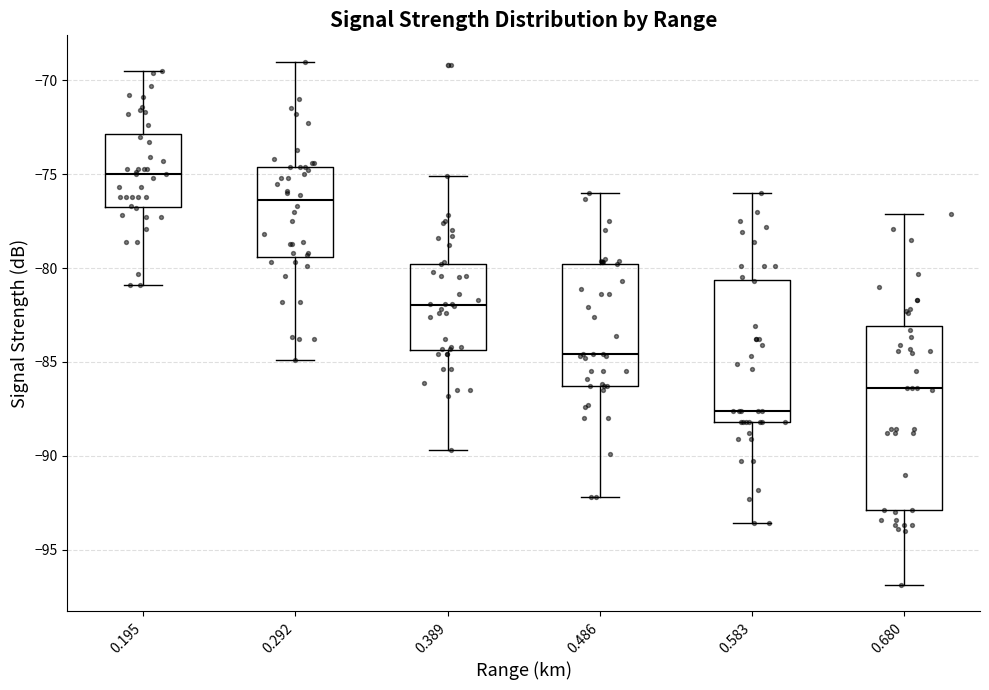

Which box has the lowest median line?

0.583